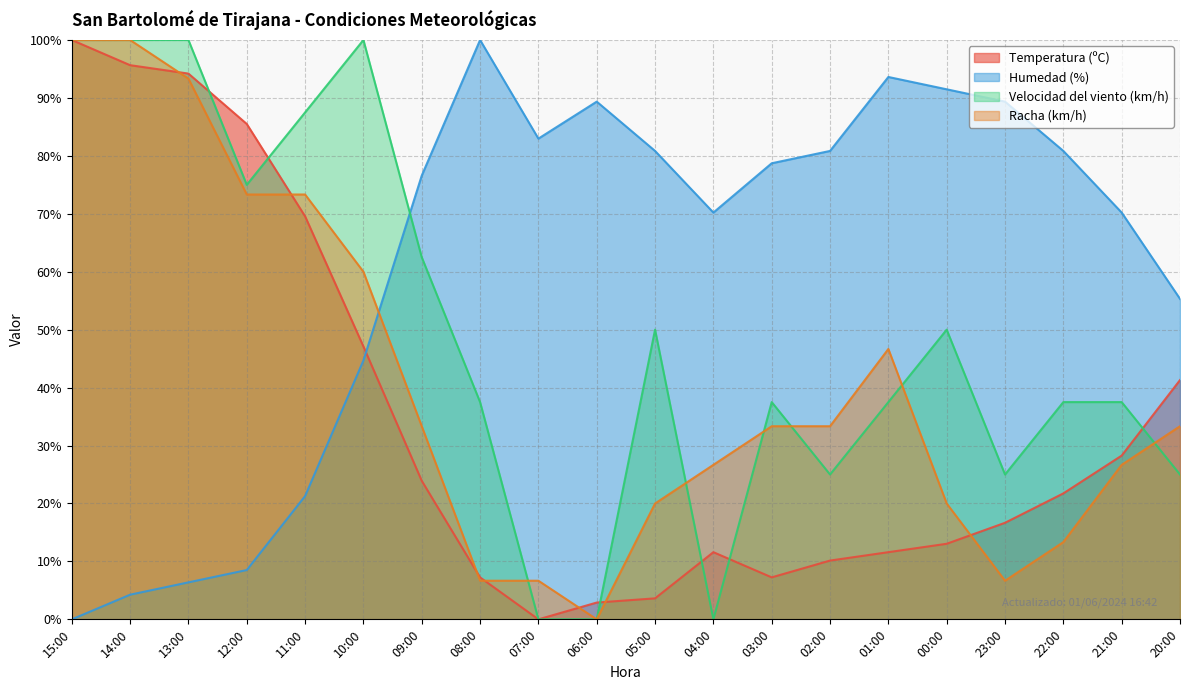

What position from the right is 23:00?

4